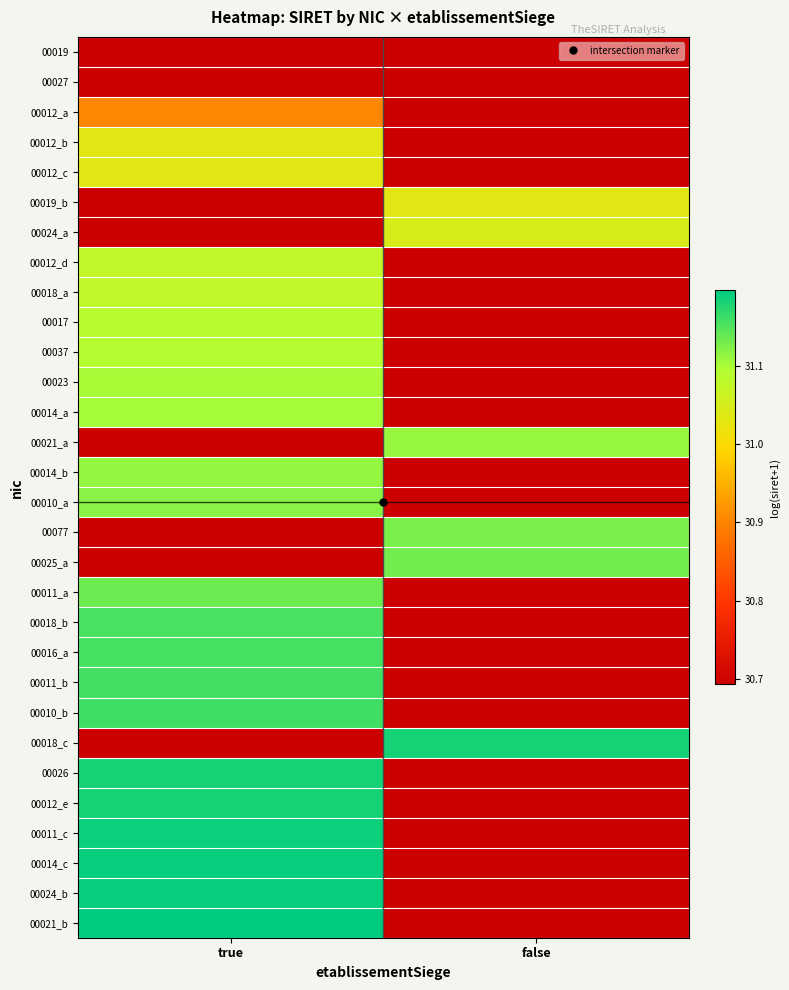

How many data points in 00018_c are above 31?

1